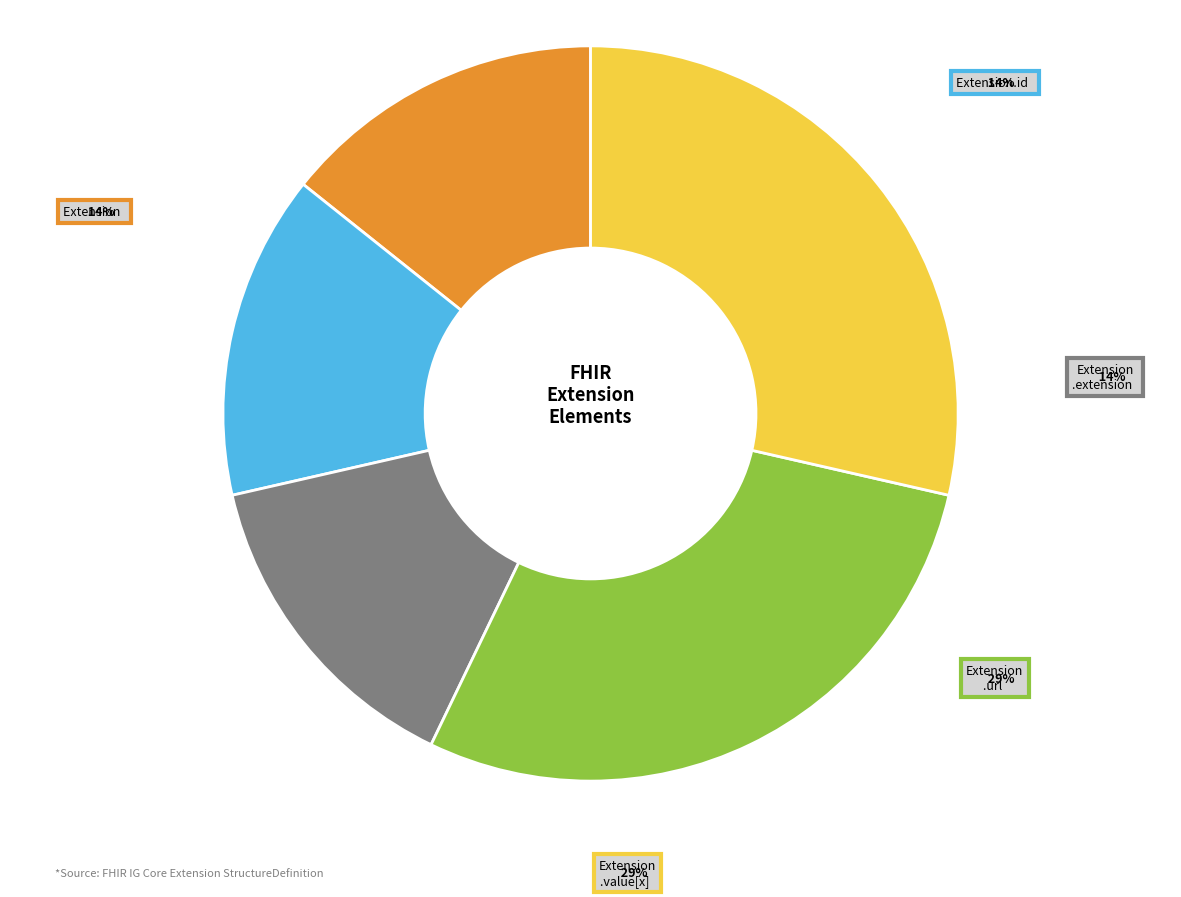

Does any single category account for the majority?

No